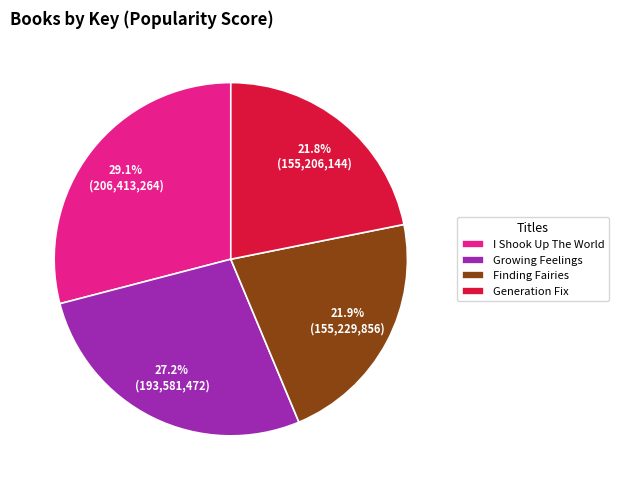

To the nearest percent, what is the difference between the Finding Fairies and Growing Feelings slice percentages?

5%